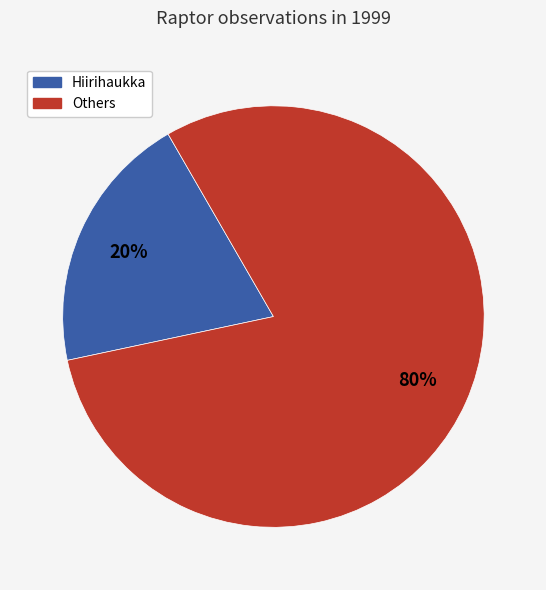

To the nearest percent, what is the difference between the largest and smallest slice percentages?

60%